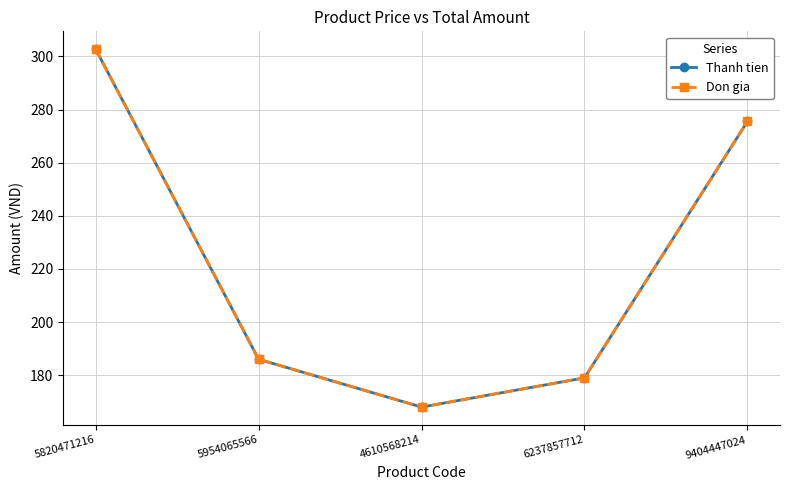

True or false: Thanh tien and Don gia intersect in this chart.

False